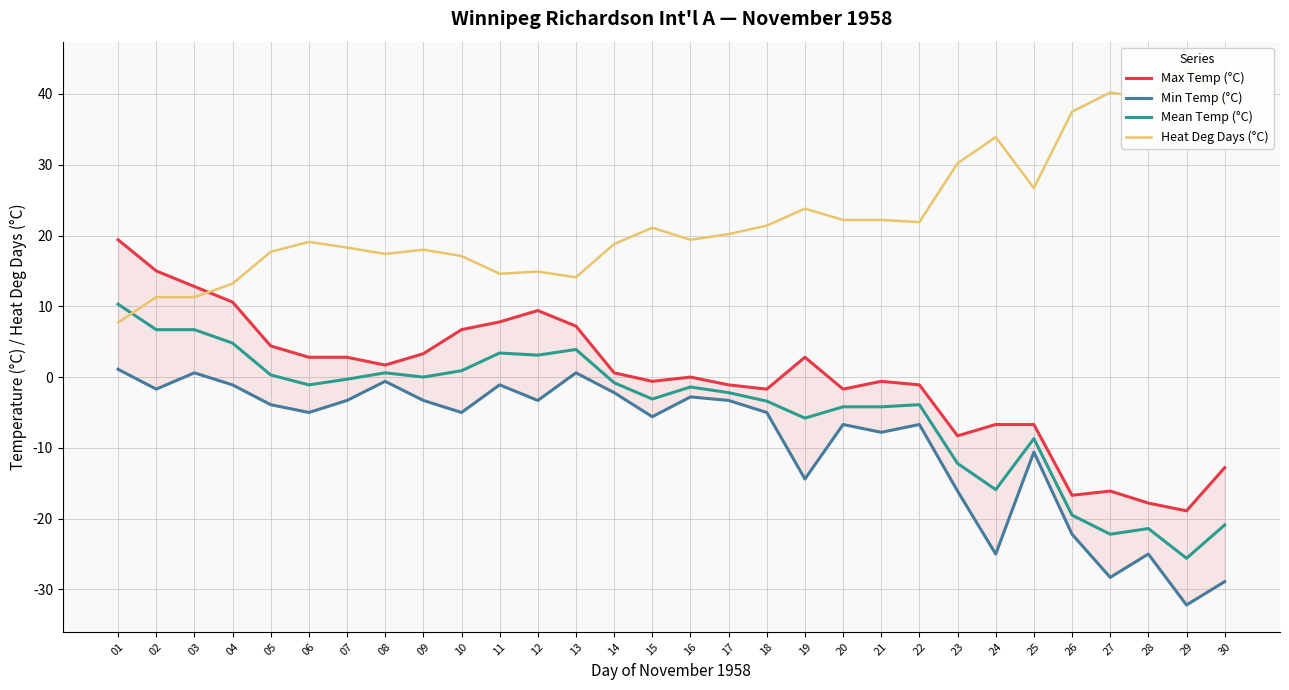

Read the Heat Deg Days (°C) value at 26.

37.5